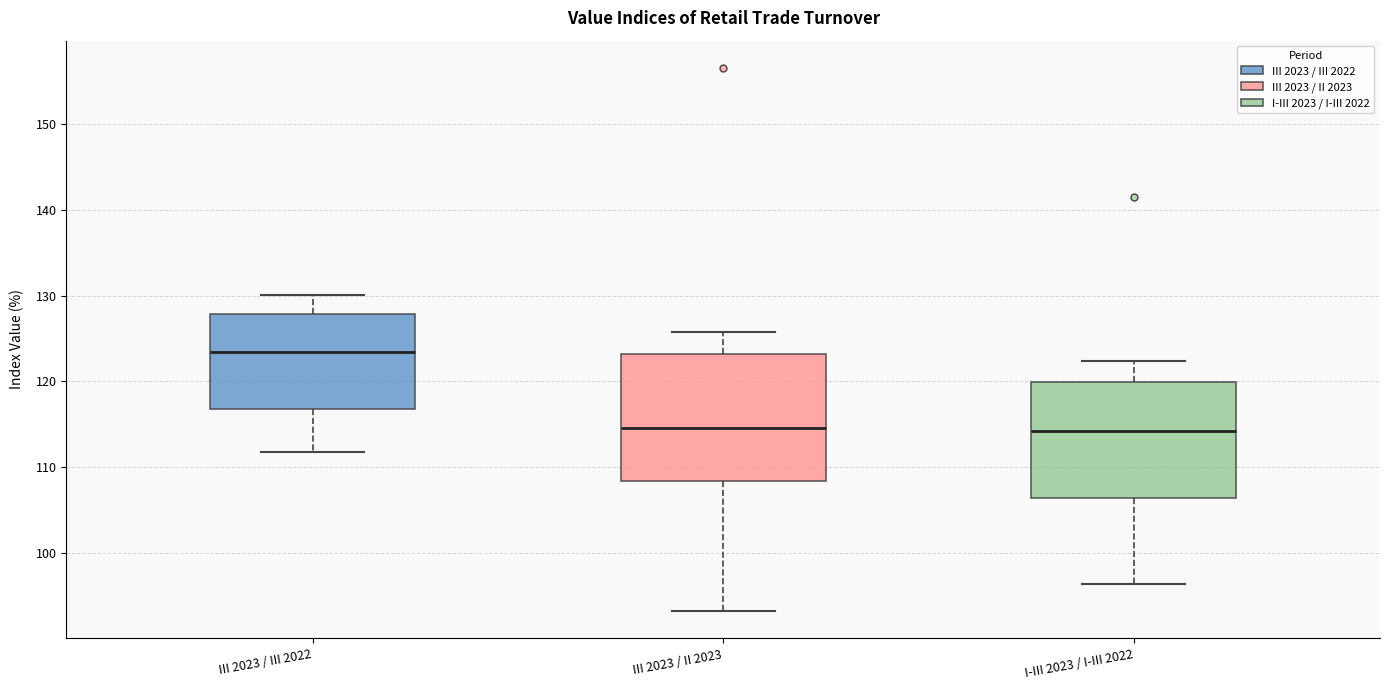

Comparing the boxes themselves (not the whiskers), which one is the tallest?

III 2023 / II 2023